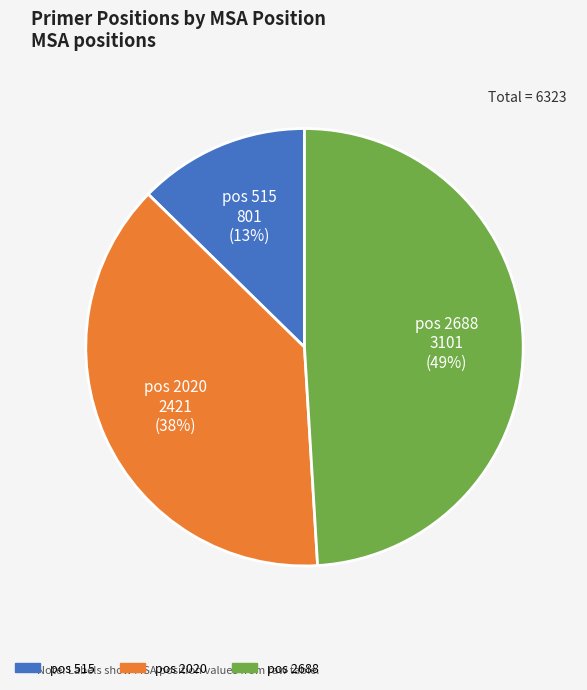

To the nearest percent, what is the difference between the largest and smallest slice percentages?

36%